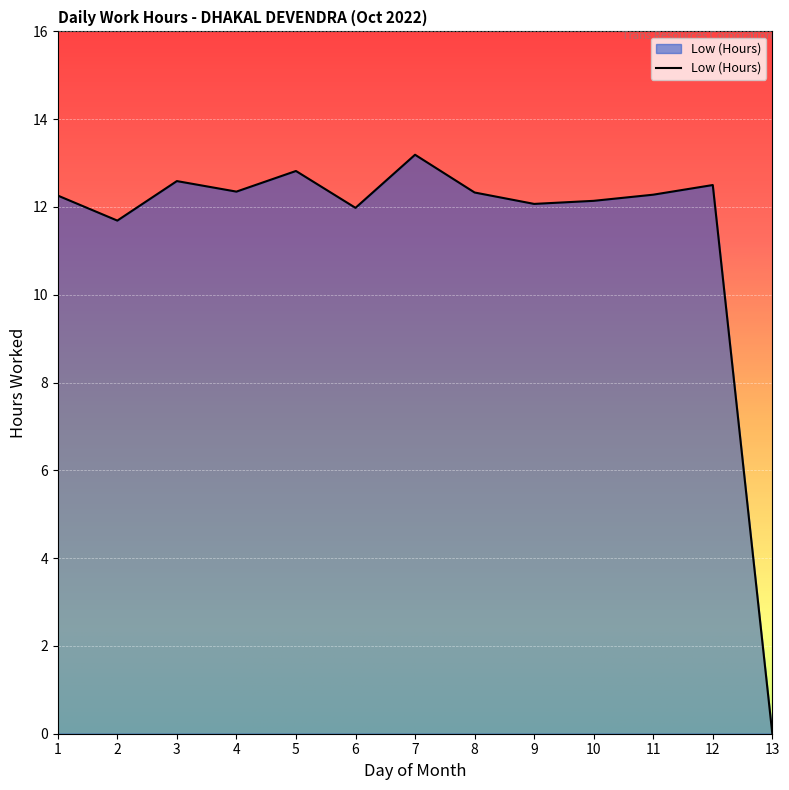

Which label corresponds to the smallest value in the chart?

13